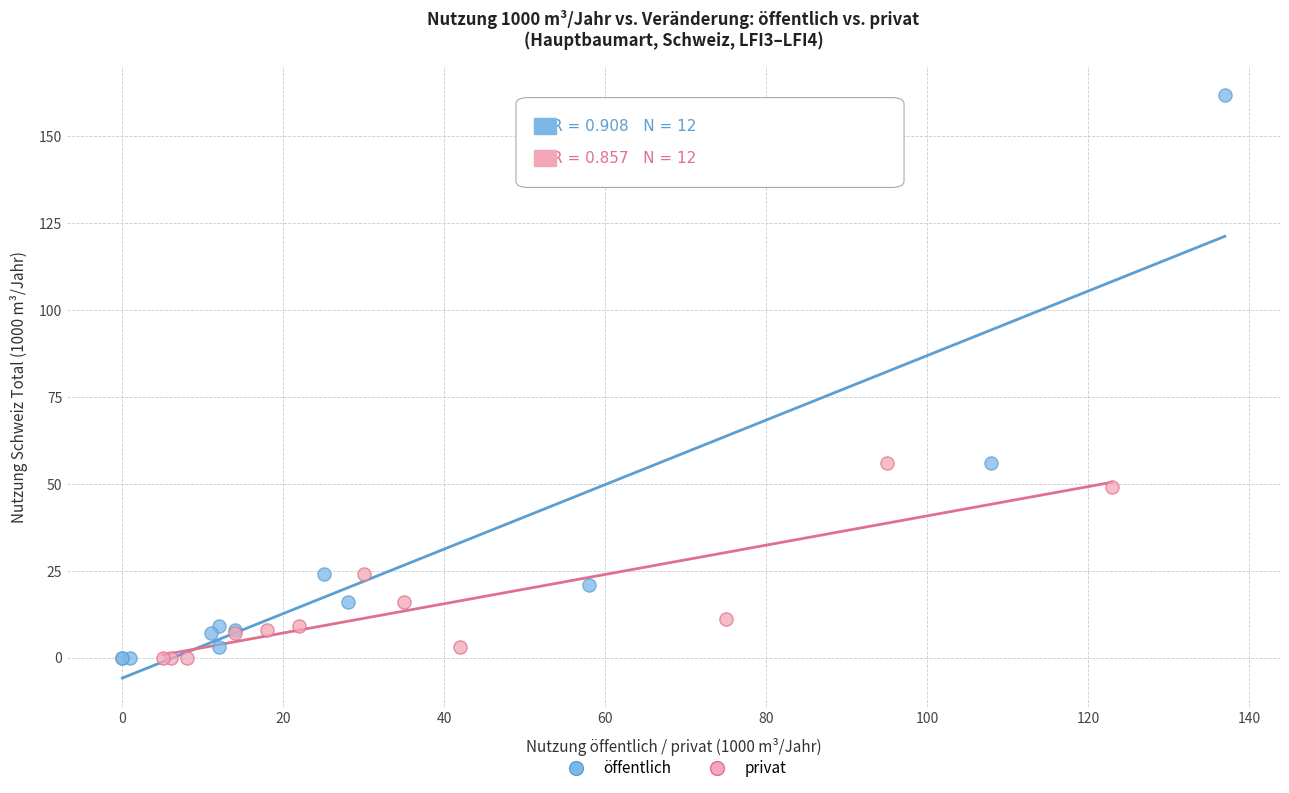

Which series contains the highest Y value?

öffentlich